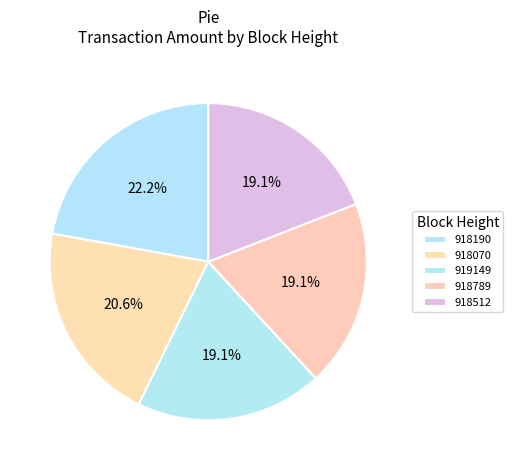

How many segments does this pie chart have?

5